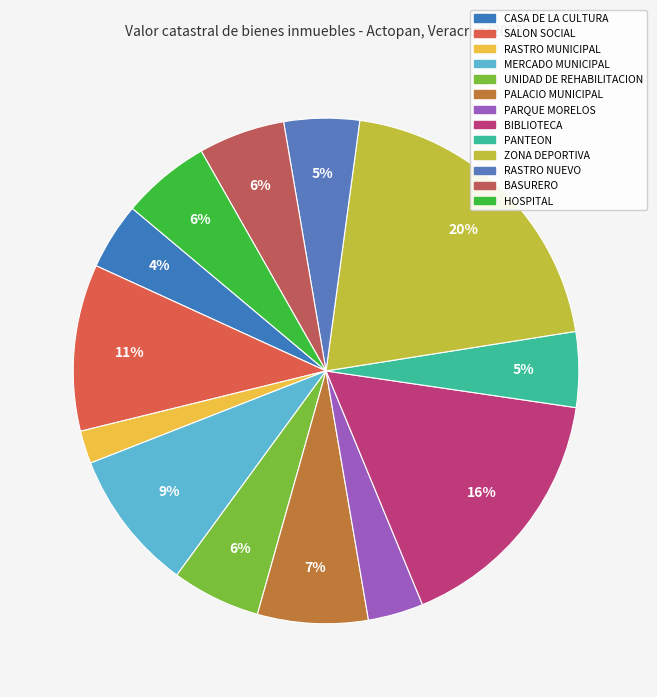

How many segments does this pie chart have?

13